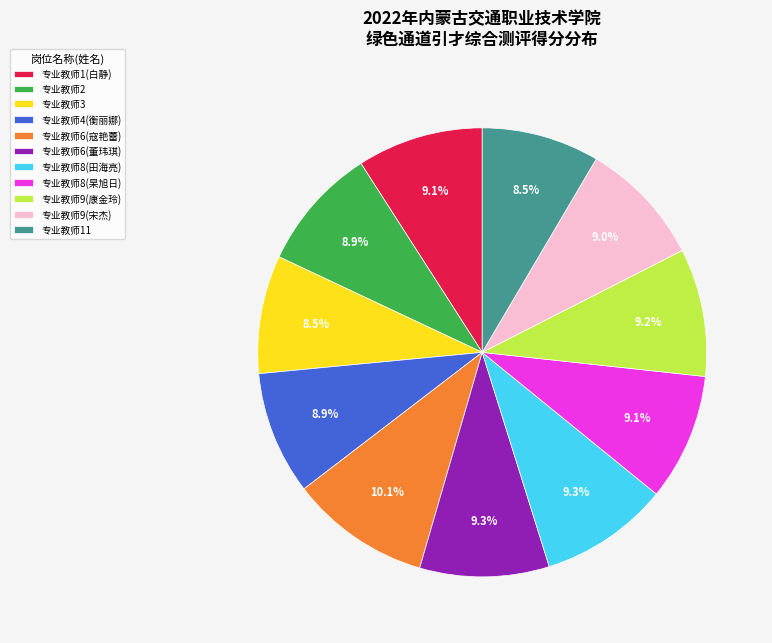

To the nearest percent, what percentage of the pie is 专业教师9(康金玲)?

9%